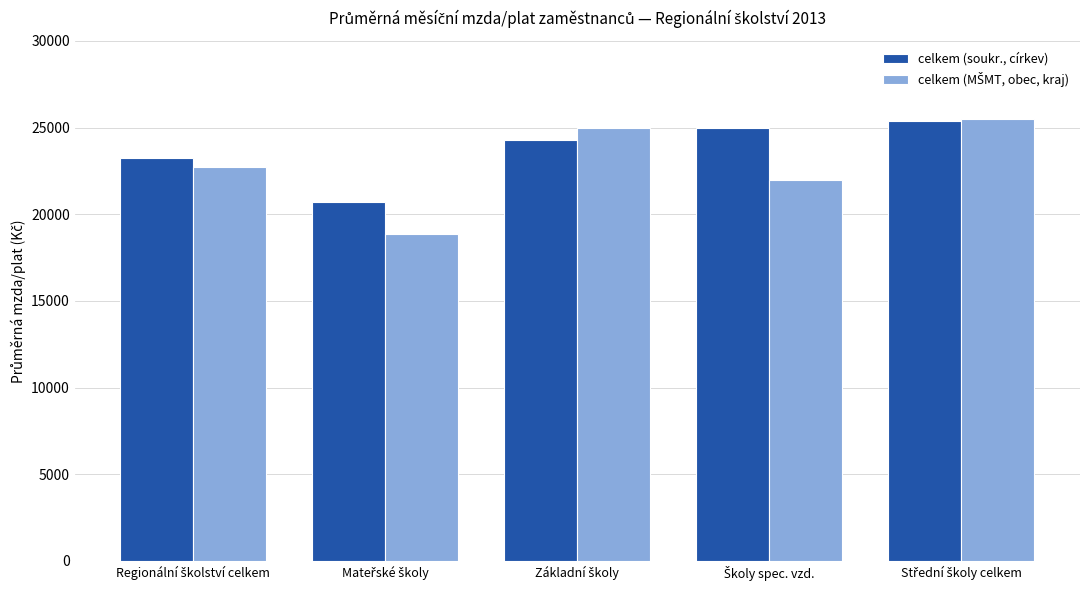

At how many categories does at least one series exceed 22675?

4